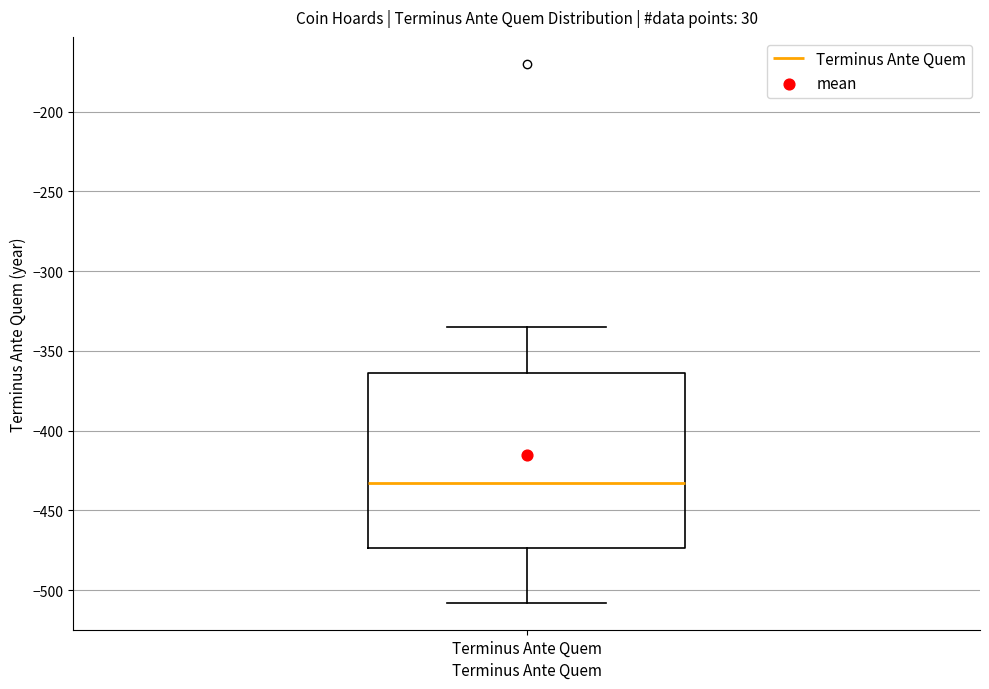

Transcribe this box plot: give where the median line is, the range the box spans, and where the two whiskers end, as read against the y-axis. The values are not printed on the chart, so give them approximately, as read against the axis.

median -435, box -475 to -365, whiskers -510 to -335